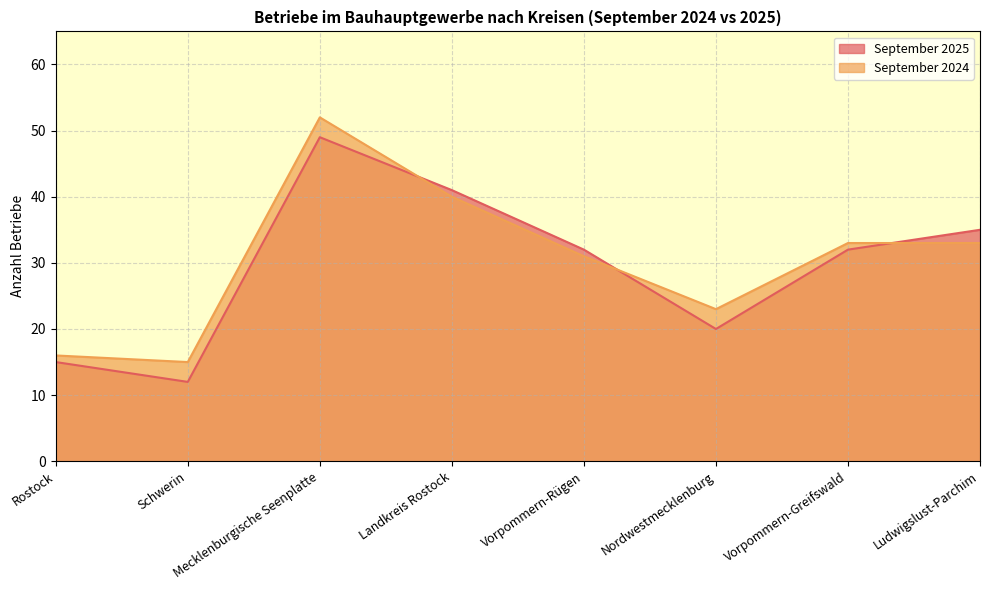

What is the sum of the September 2025 values at Rostock and Nordwestmecklenburg?

35